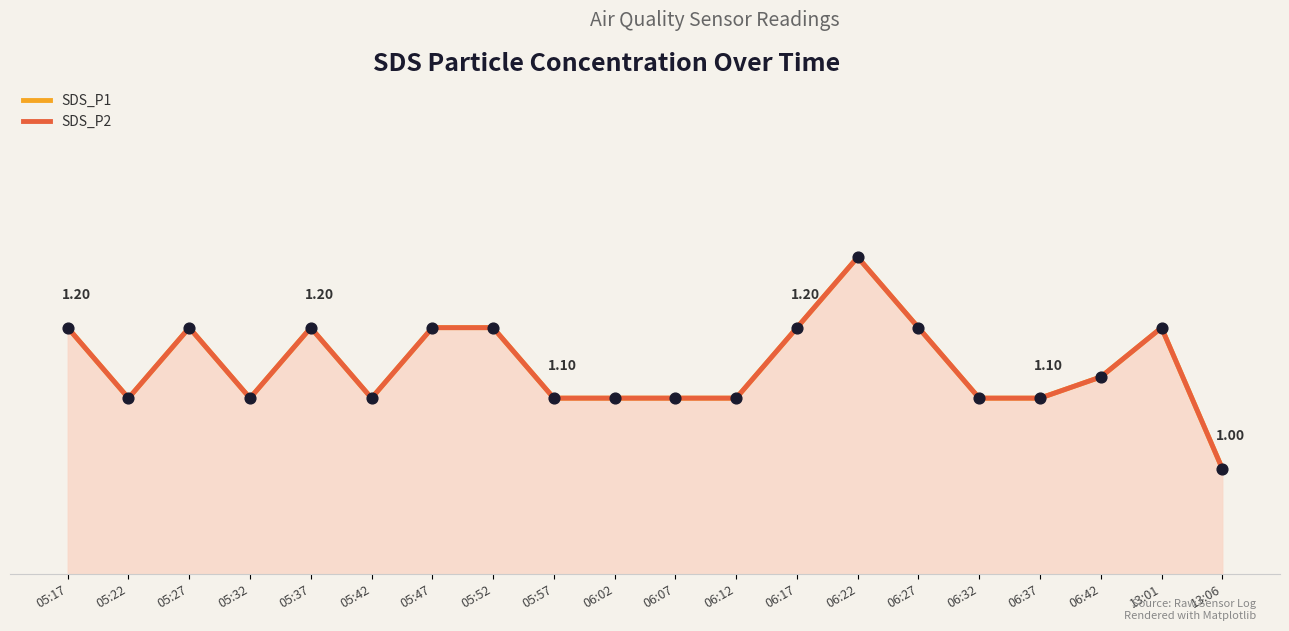

Which series has the largest Y range (max minus min)?

SDS_P1